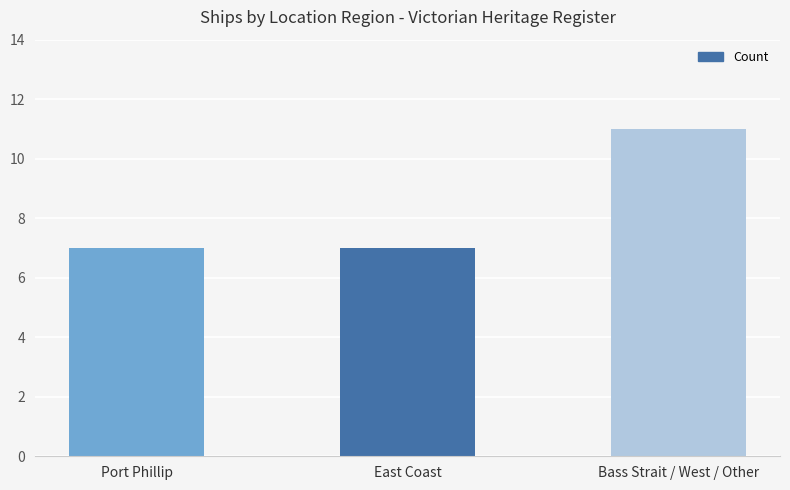

Read the value at East Coast.

7